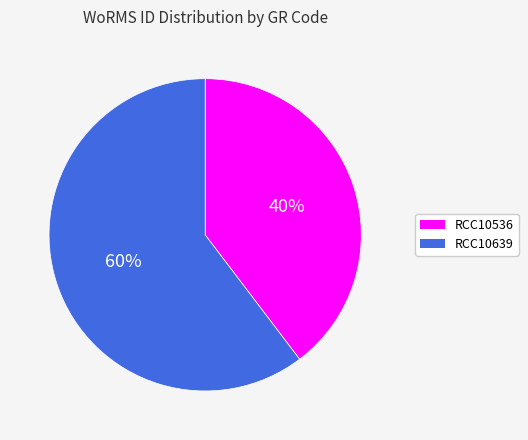

Which category has the biggest portion of the pie?

RCC10639